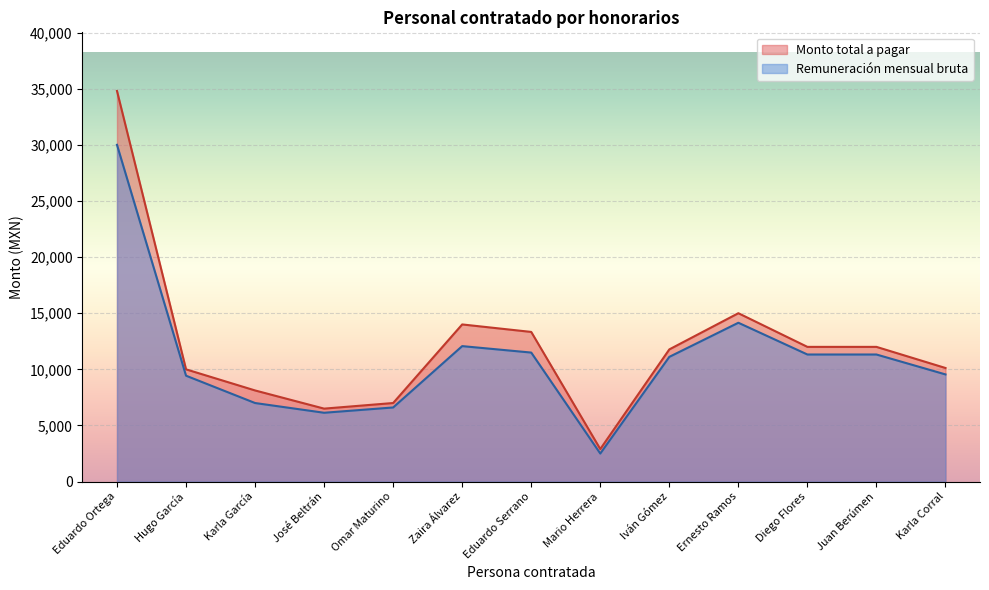

Which category has the lowest value across all series?

Mario Herrera